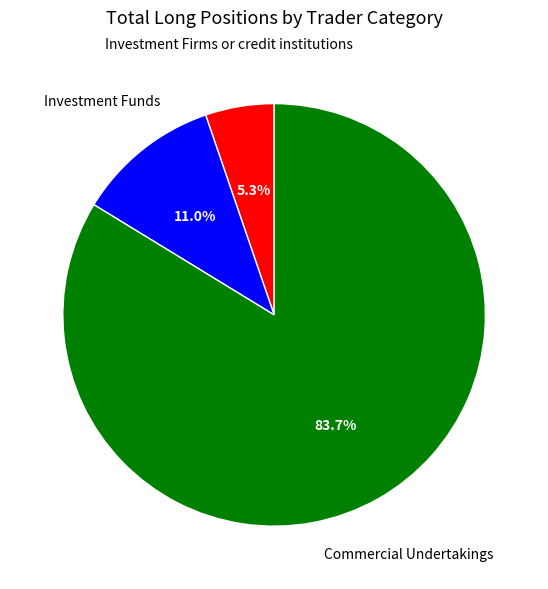

Is there any slice that represents more than half of the pie?

Yes